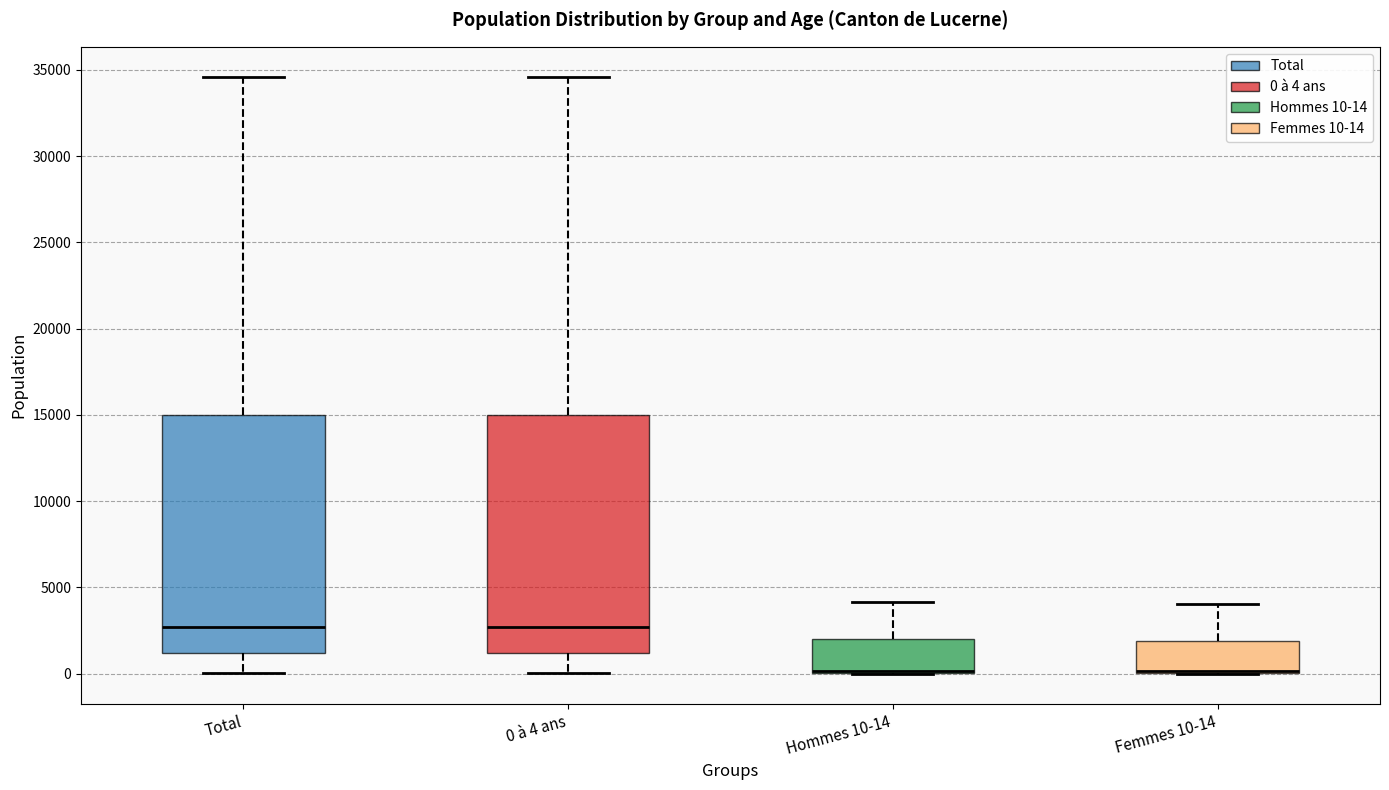

Reading left to right, read every box against the y-axis: the position of its median line, the range the box covers, and the ends of its whiskers. The values are not printed on the chart, so give them approximately, as read against the axis.

Total: median 2500, box 1000 to 15000, whiskers 0 to 34500
0 à 4 ans: median 2500, box 1000 to 15000, whiskers 0 to 34500
Hommes 10-14: median 0 (drawn on the box's lower edge), box 0 to 2000, whiskers 0 to 4000
Femmes 10-14: median 0 (drawn on the box's lower edge), box 0 to 2000, whiskers 0 to 4000